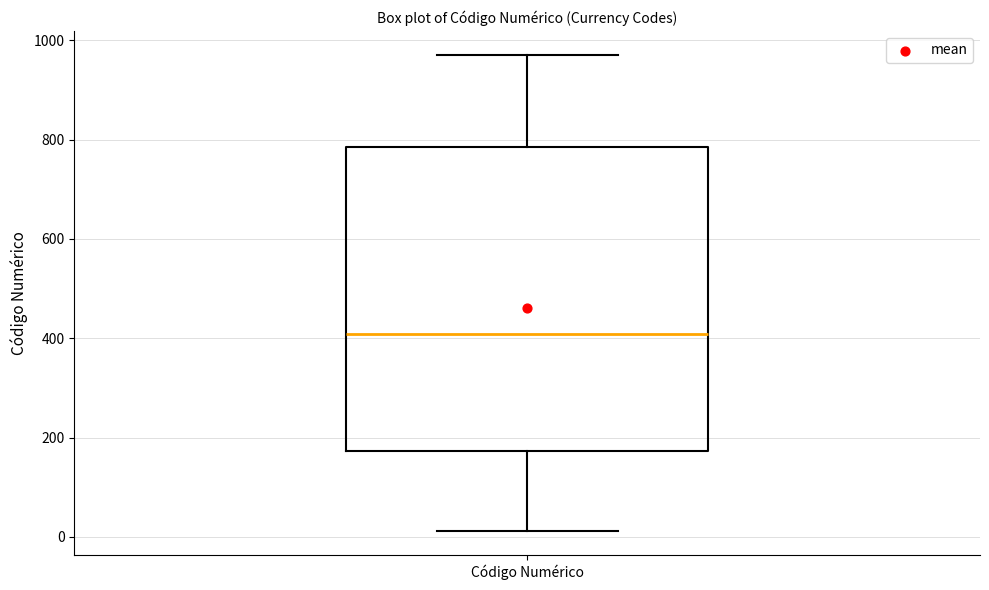

Read this box plot against the y-axis: the position of the median line, the range covered by the box, and the ends of both whiskers. The values are not printed on the chart, so give them approximately, as read against the axis.

median 400, box 180 to 780, whiskers 20 to 980